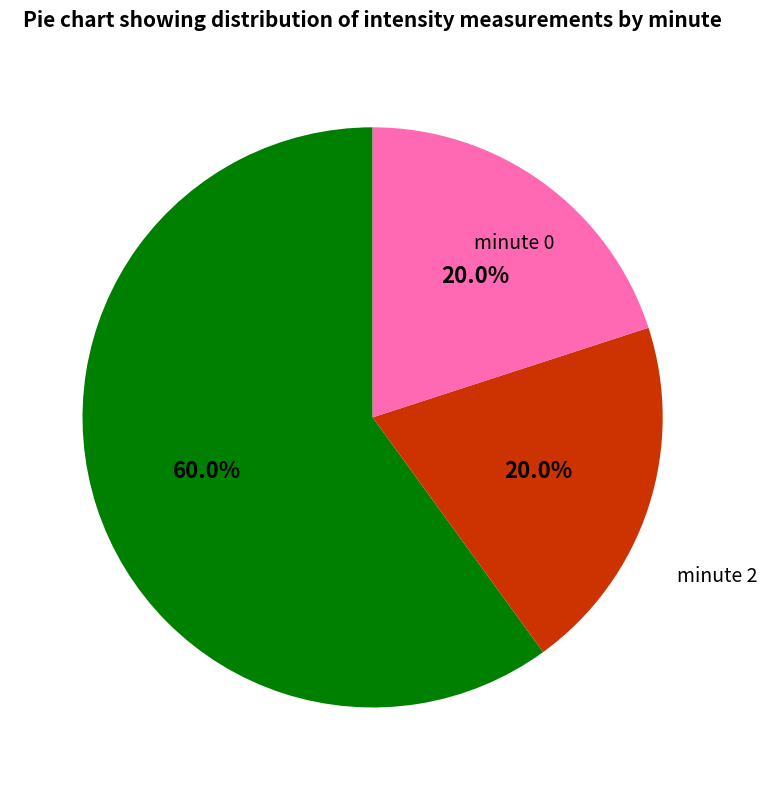

Does any single category account for the majority?

Yes